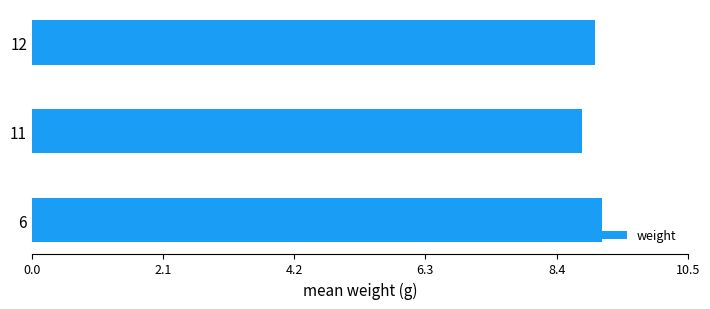

Are the bars horizontal?

Yes